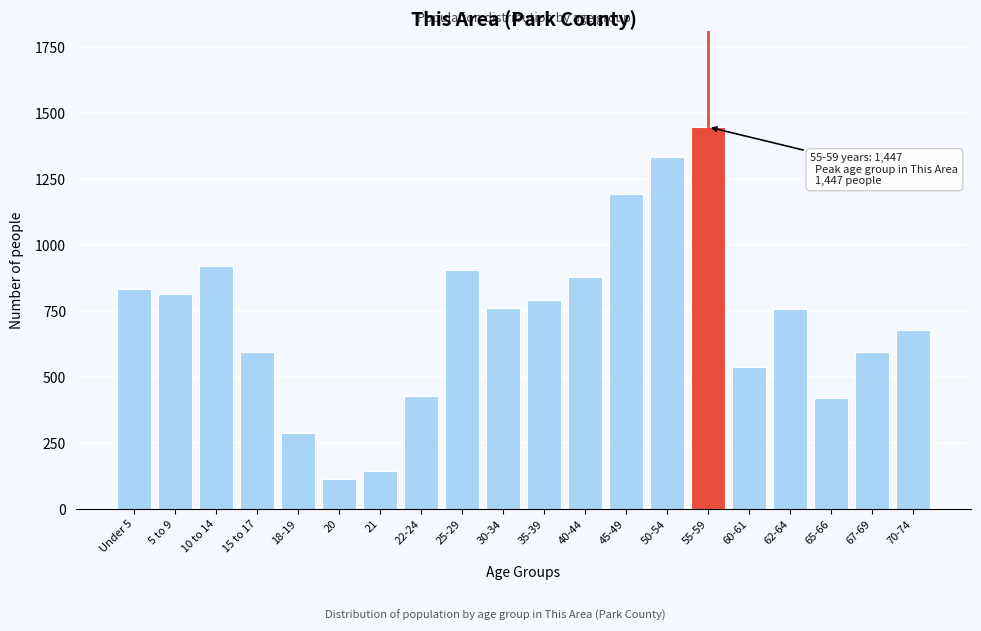

What is the label of the 7th bar from the right?

50-54